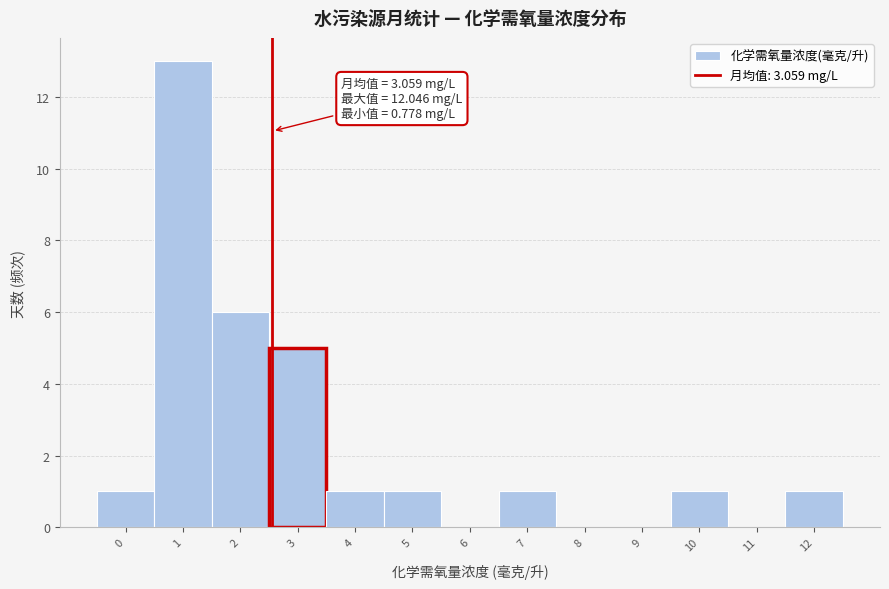

Reading left to right, transcribe all the data shown in this chart.

0=1	1=13	2=6	3=5	4=1	5=1	6=0	7=1	8=0	9=0	10=1	11=0	12=1